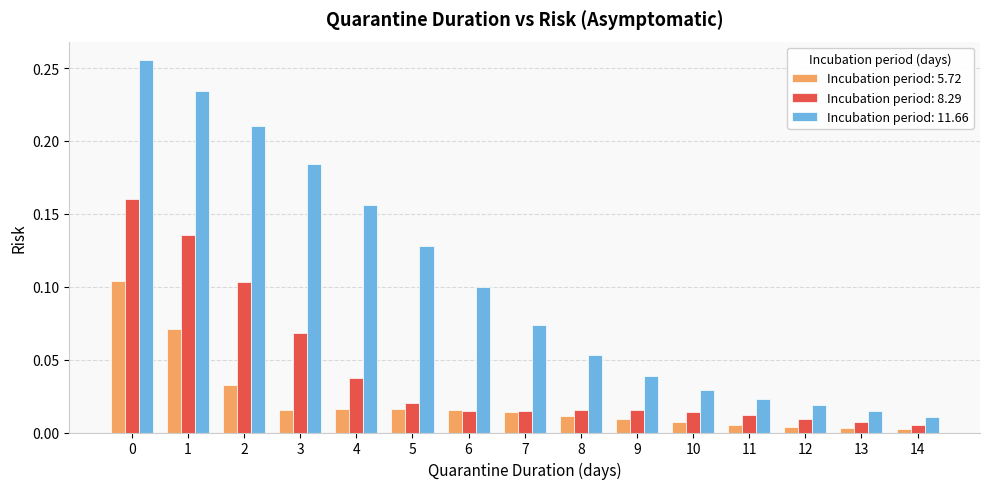

Is the value of Incubation period: 5.72 at 7 greater than the value of Incubation period: 11.66 at 4?

No